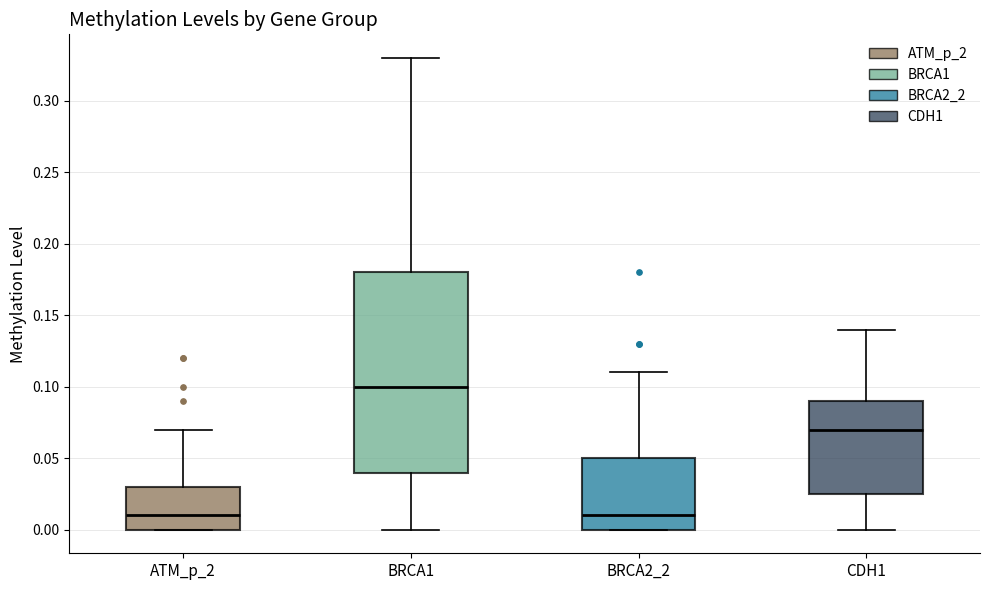

Where is the upper edge of the box for ATM_p_2 on the y-axis? The values are not printed on the chart, so give them approximately, as read against the axis.

0.030